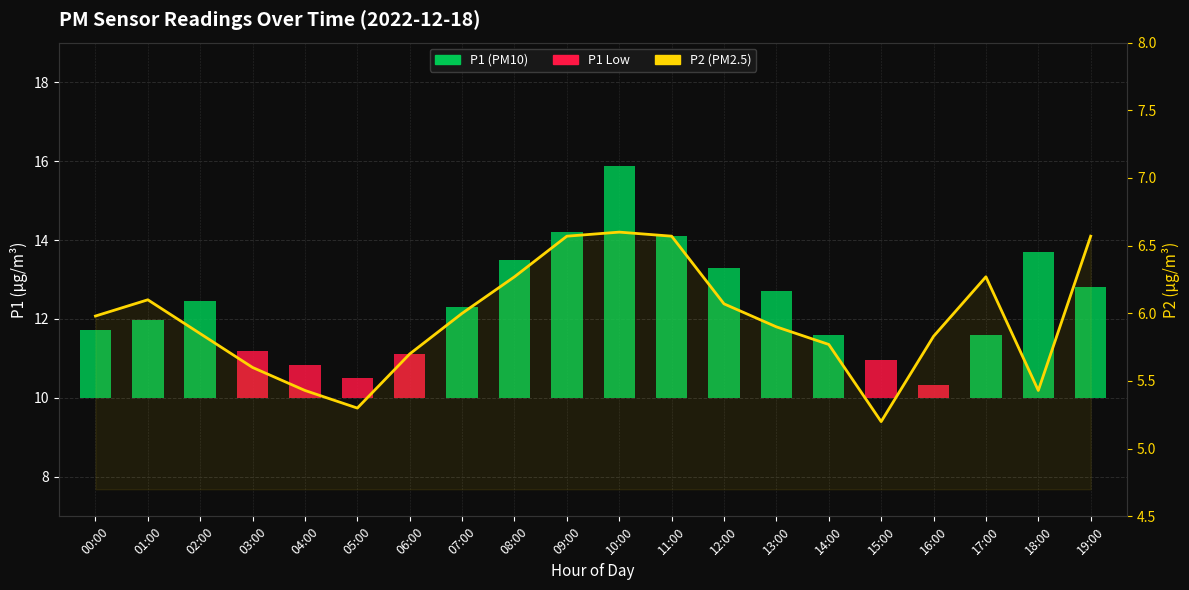

Which category has the highest value across all series?

10:00